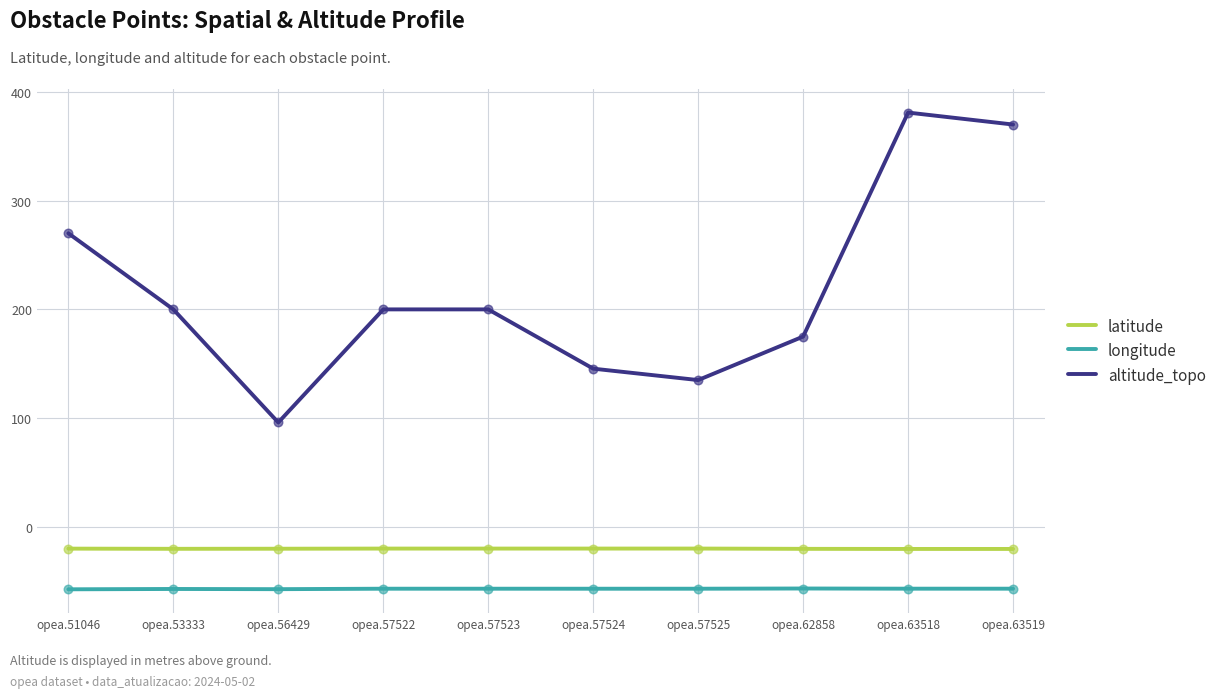

What is the total value across all series at opea.62858?

98.1